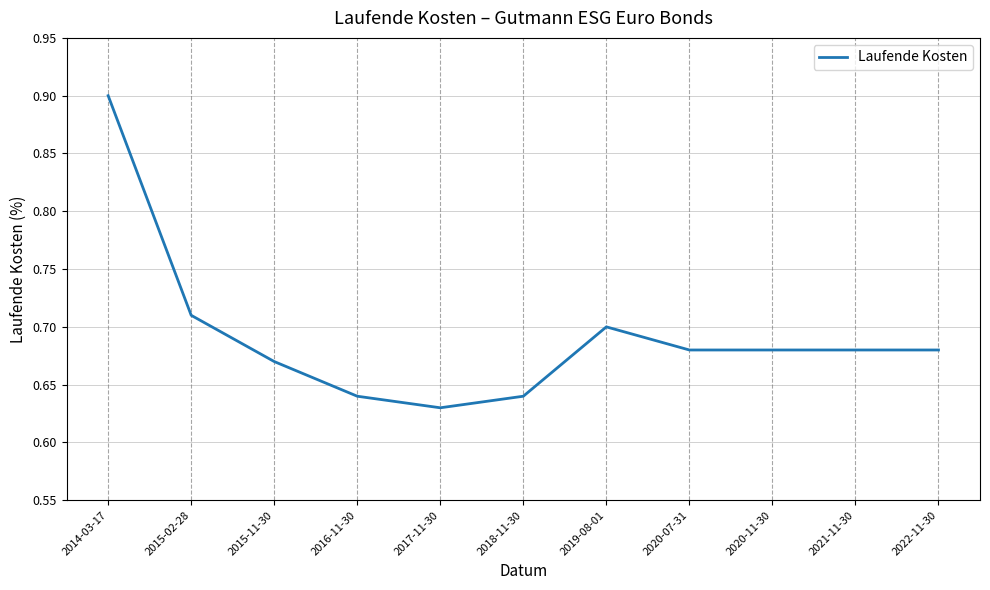

Between 2014-03-17 and 2015-11-30, which is larger?

2014-03-17